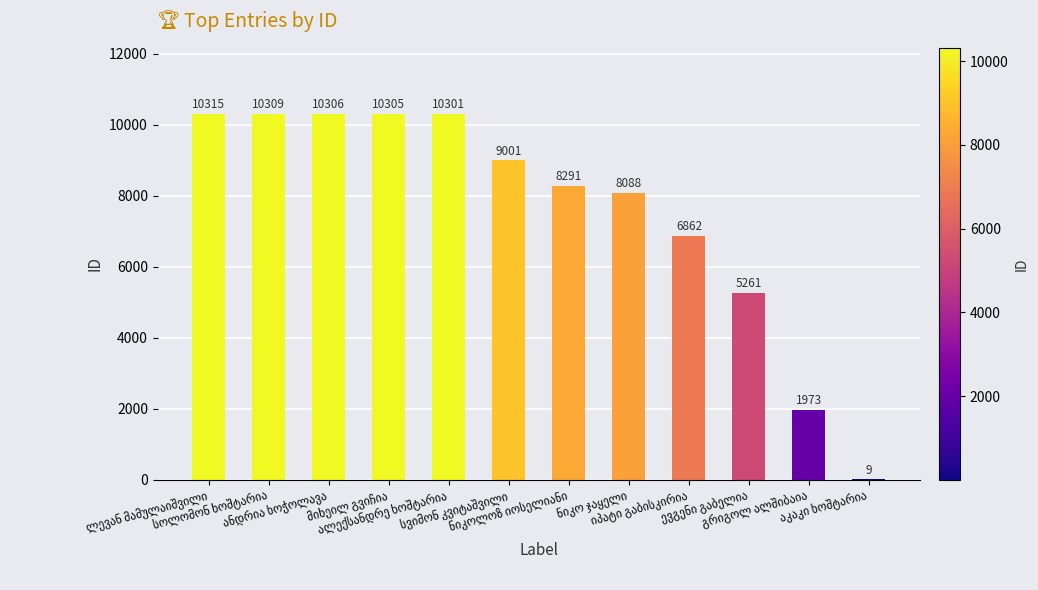

How many categories are shown in the chart?

12